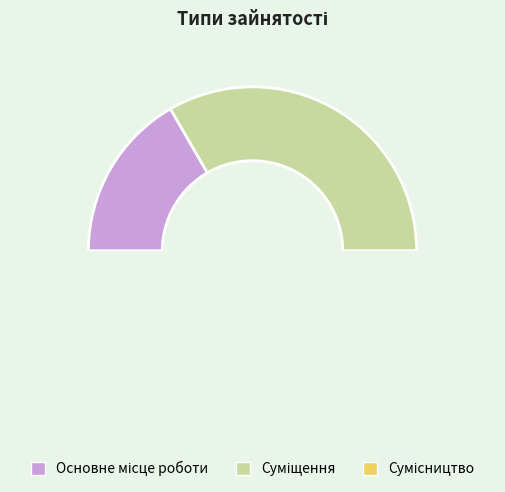

Count the number of slices in the pie.

3